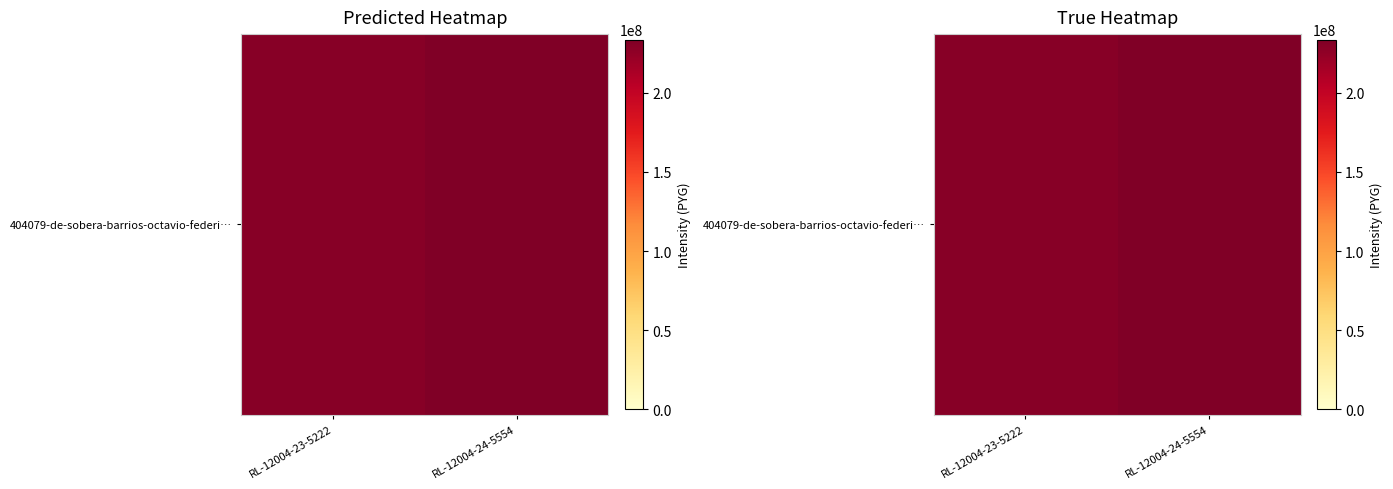

What is the sum of all values?

463290221